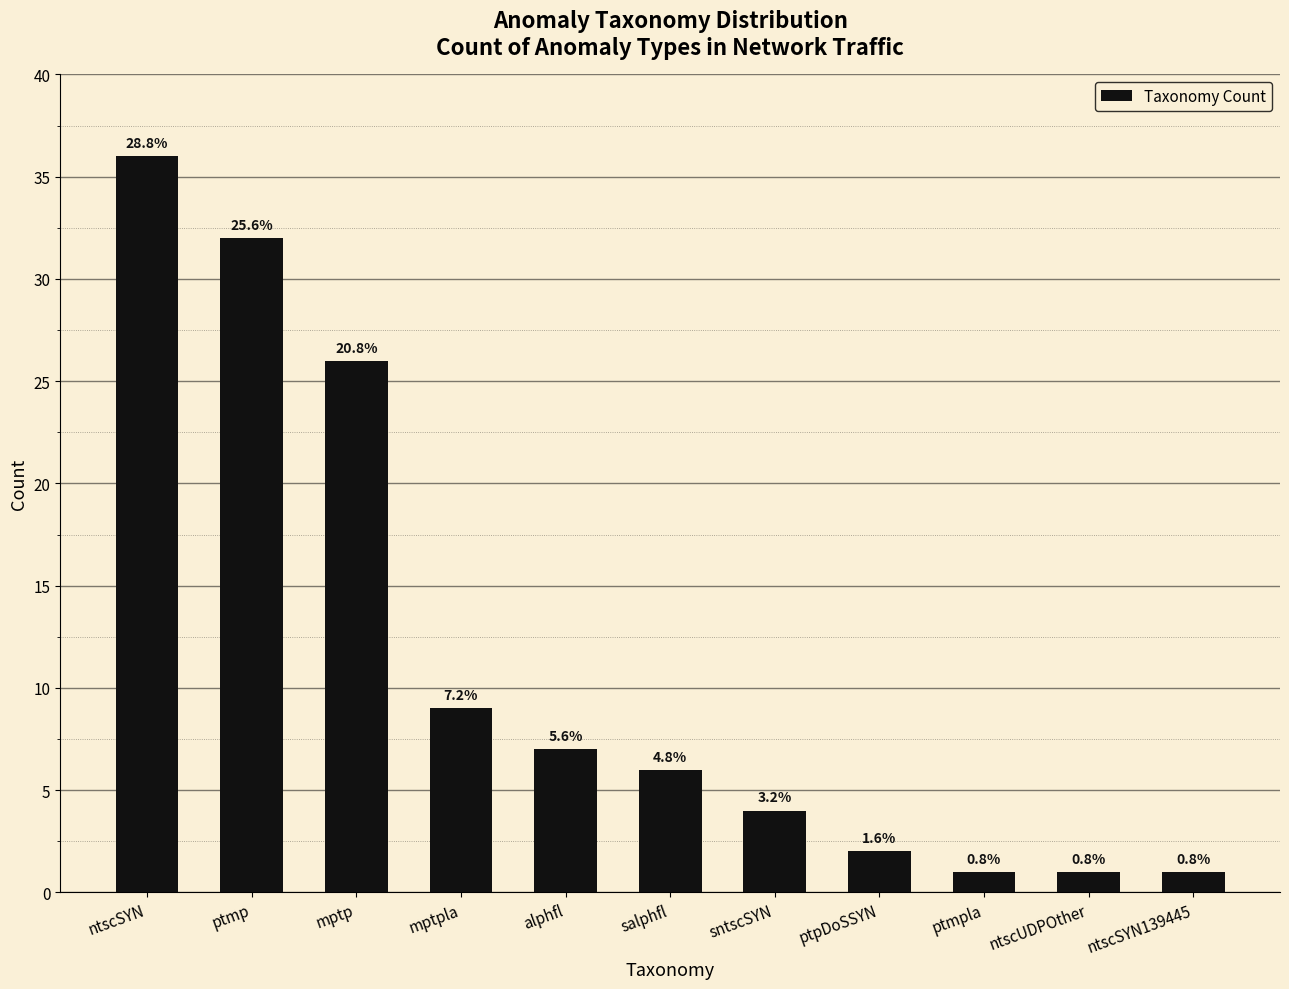

List the labels in order of value, largest first.

ntscSYN, ptmp, mptp, mptpla, alphfl, salphfl, sntscSYN, ptpDoSSYN, ptmpla, ntscUDPOther, ntscSYN139445